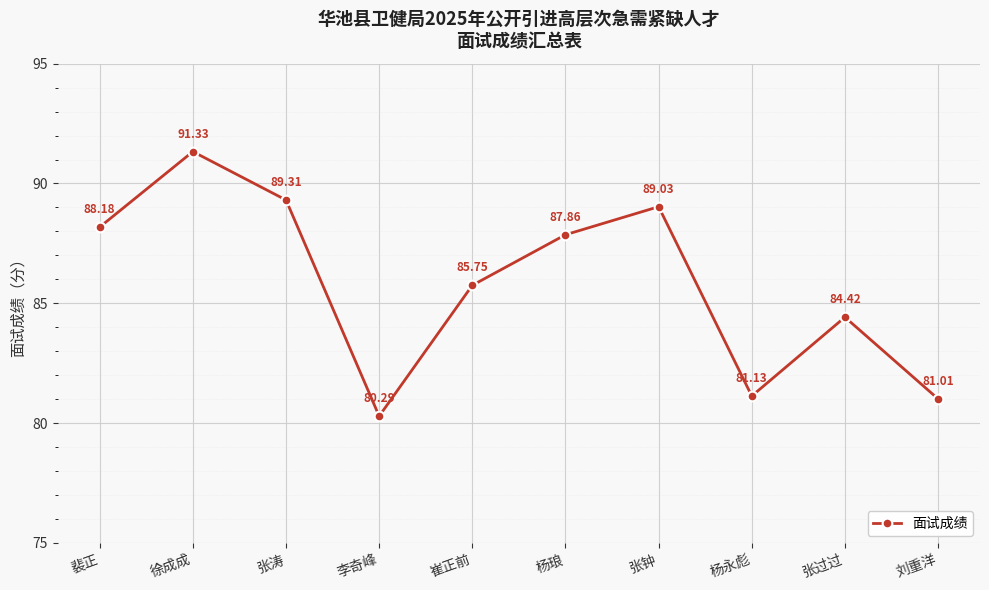

List the labels in order of value, smallest first.

李奇峰, 刘重洋, 杨永彪, 张过过, 崔正前, 杨琅, 裴正, 张钟, 张涛, 徐成成